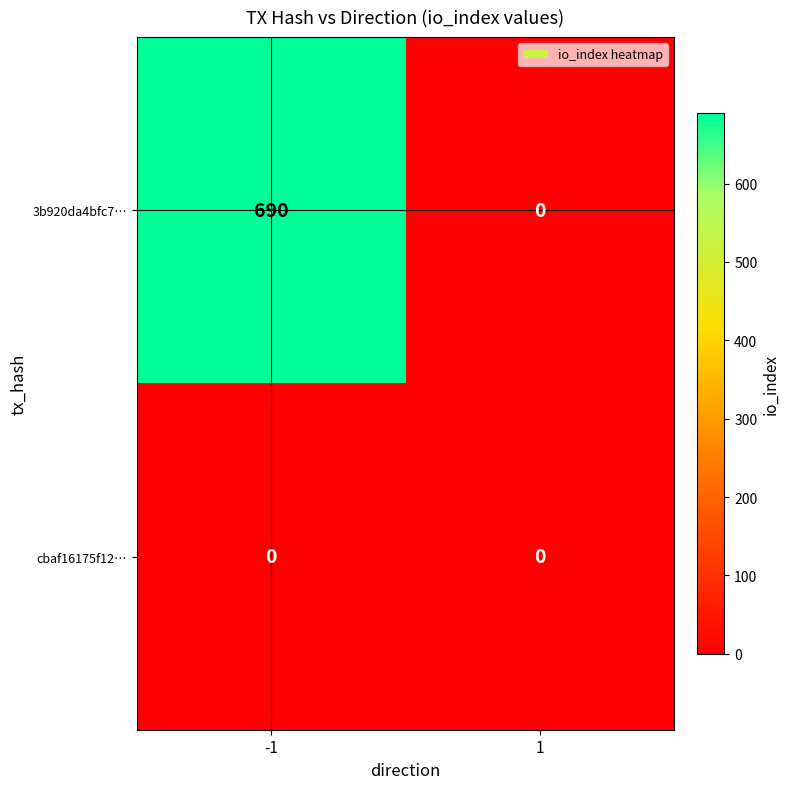

The value of 3b920da4bfc7… at -1 is 1099. True or false?

False